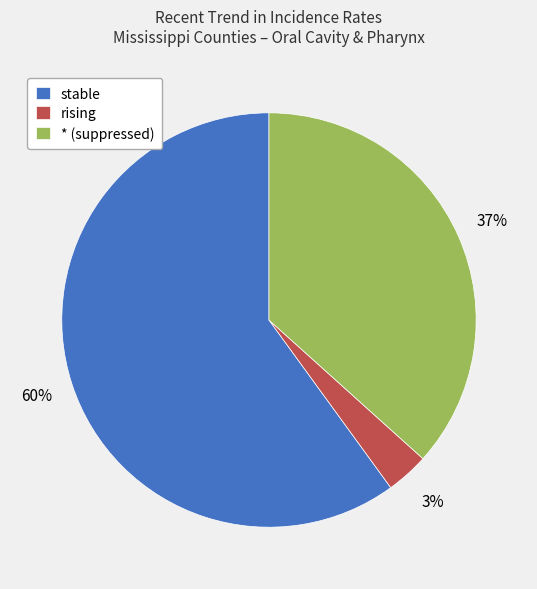

Which has a higher value, * (suppressed) or stable?

stable